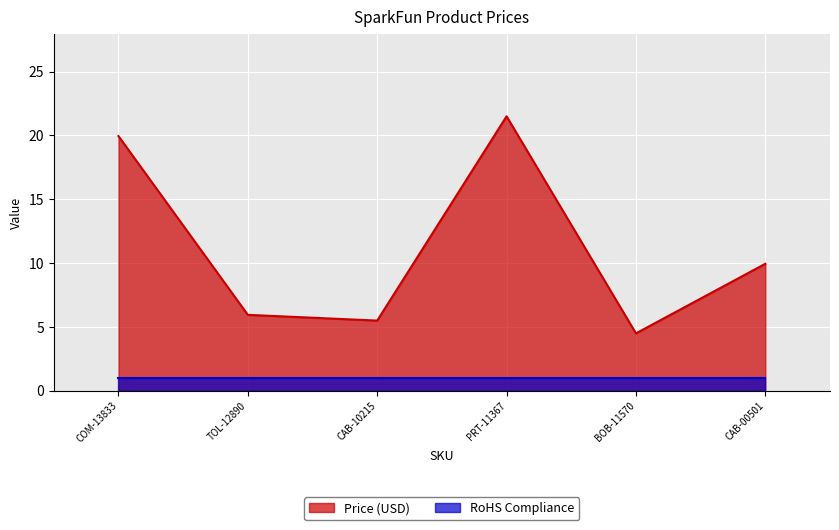

How many interior local valleys (lower than both neighbors) does the data have?

2